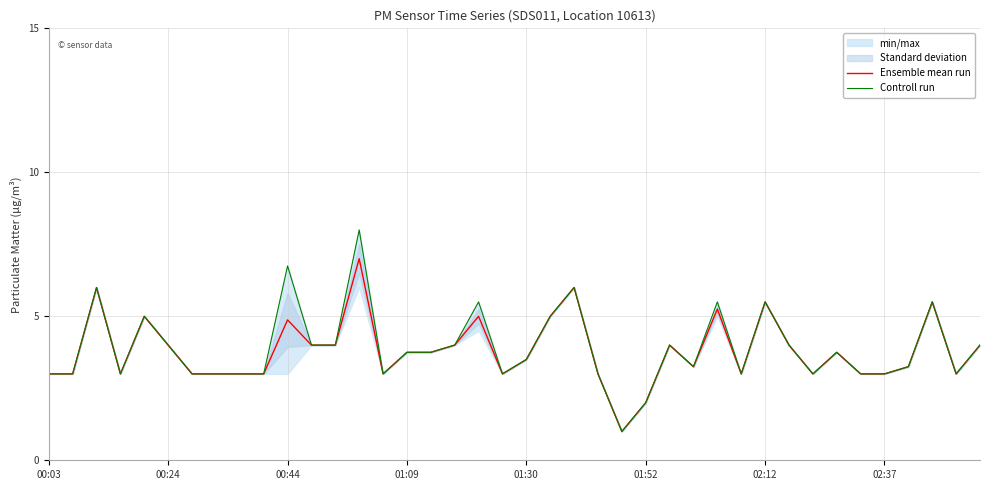

What is the maximum value for Ensemble mean run?

7.0